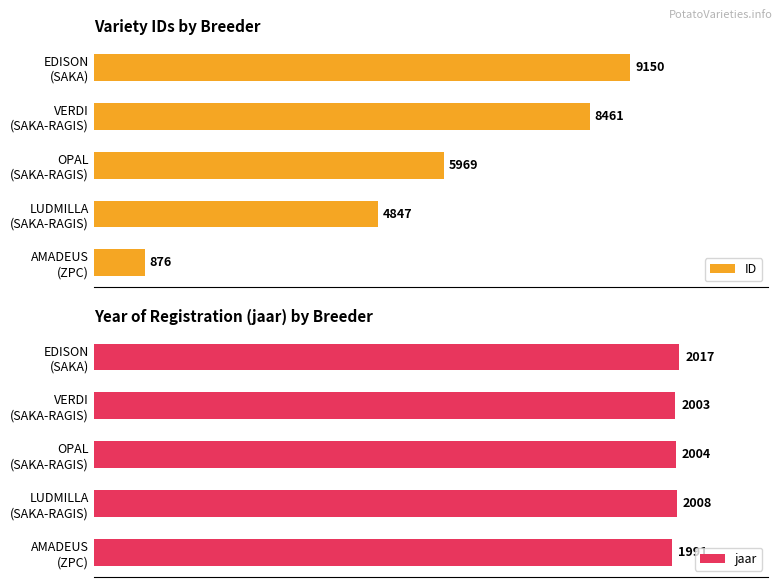

Which series has the largest total across all categories?

ID